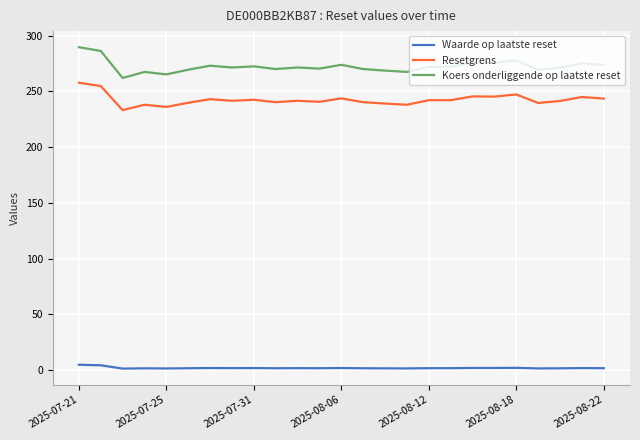

What is the difference between the maximum and minimum values in the Resetgrens series?

24.6